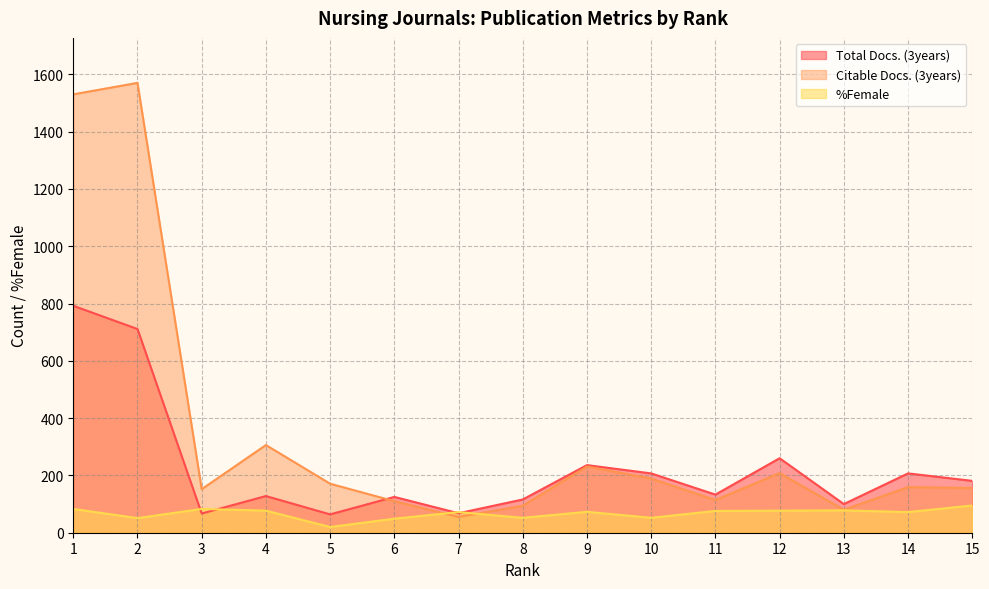

What is the lowest value of the %Female series?

20